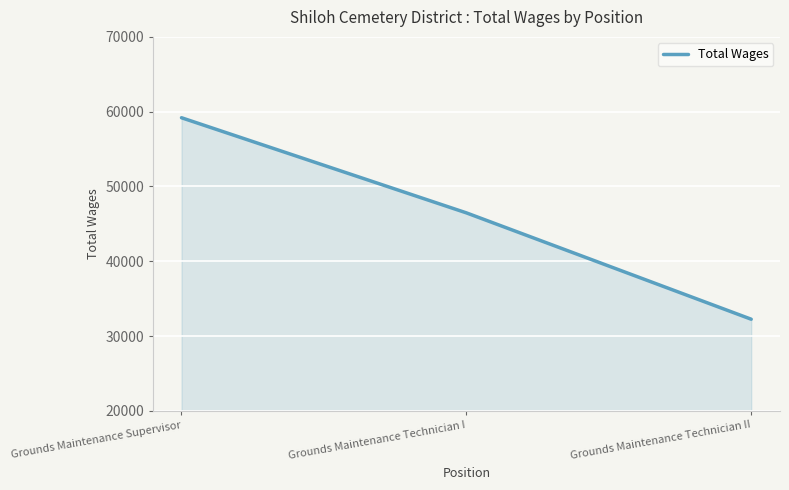

Where is the data nearest to the value 45720?

Grounds Maintenance Technician I